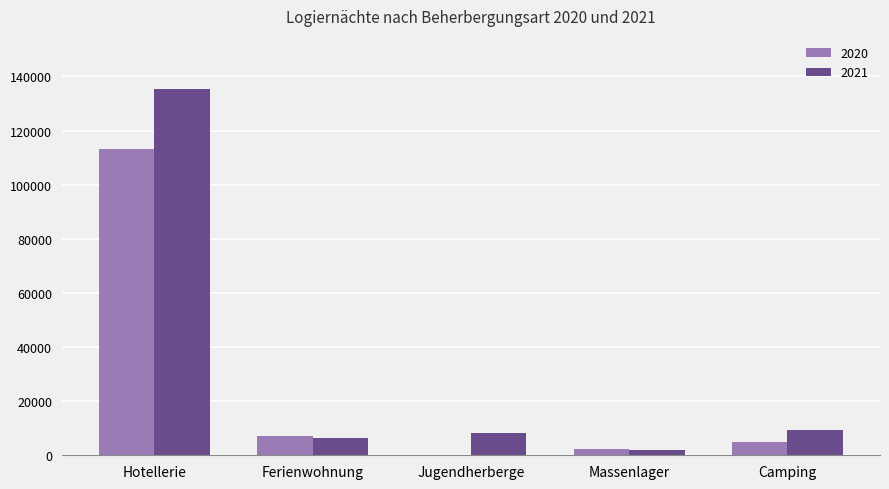

Count the number of data series in this chart.

2